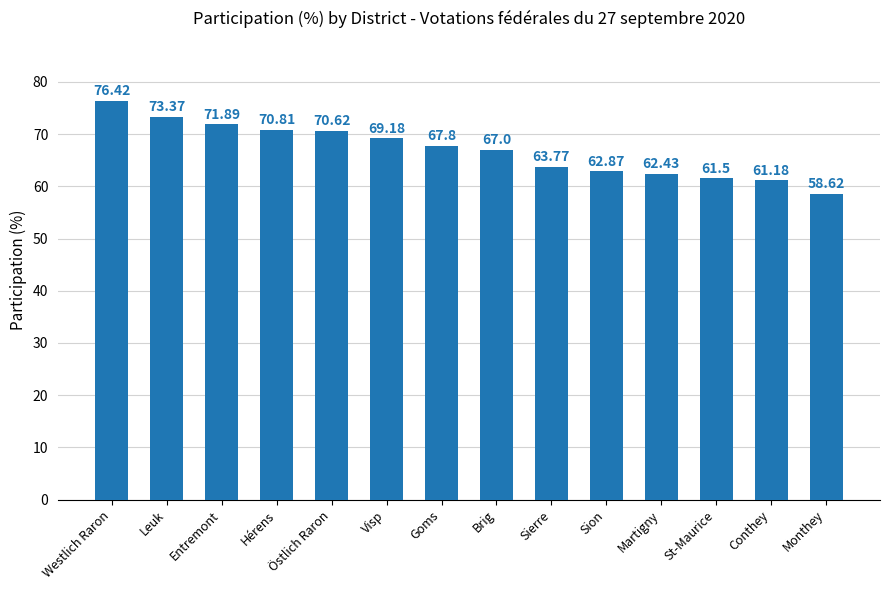

How many bars are there in total?

14